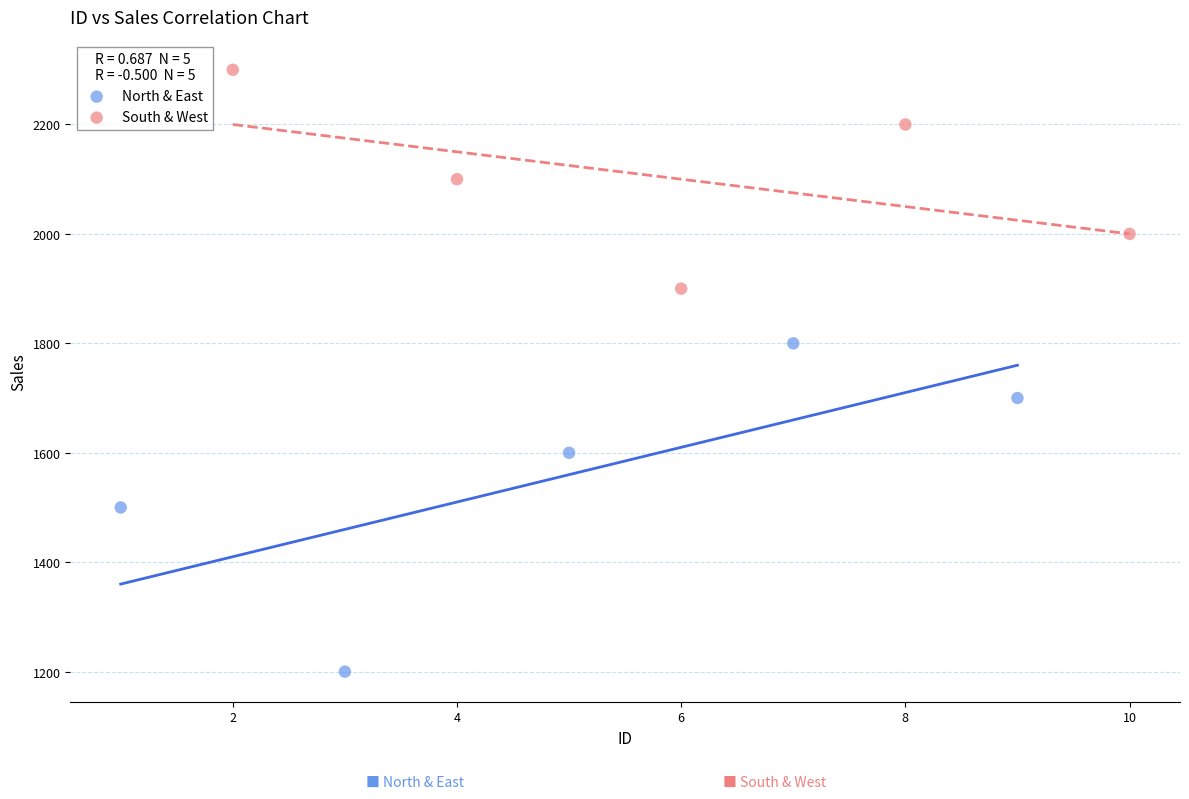

Which series has the largest Y range (max minus min)?

North & East